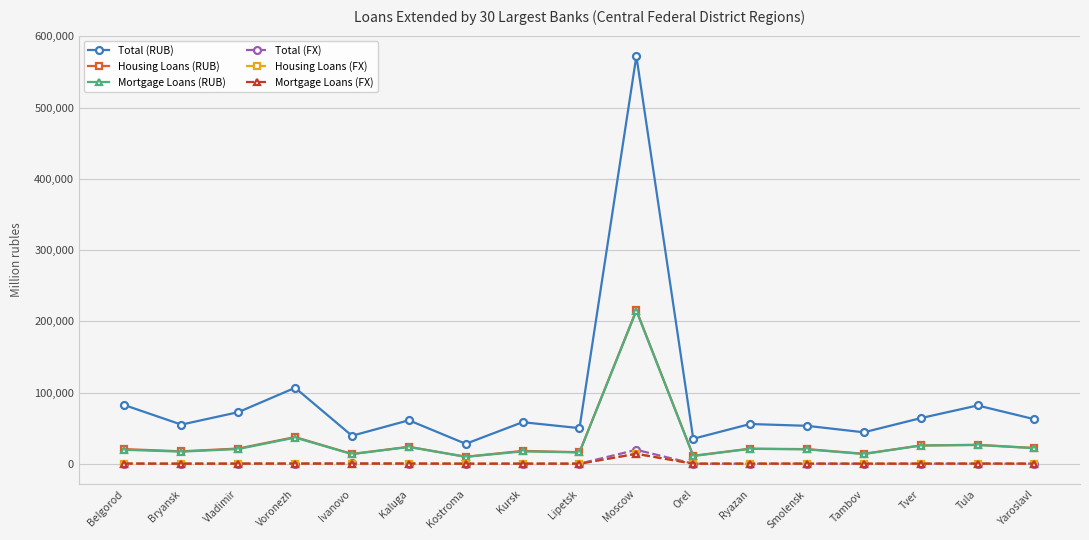

Where is the first local minimum for Total (RUB)?

Bryansk